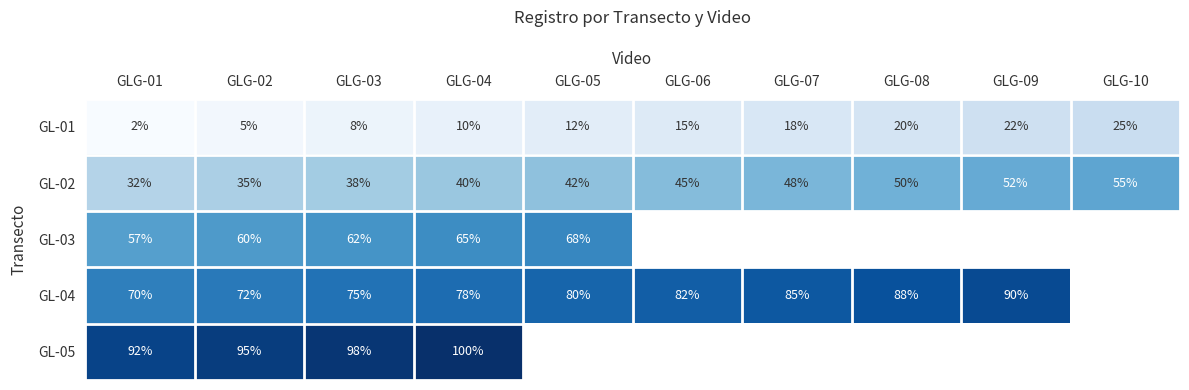

At GLG-02, list the series in order from largest to smallest.

GL-05, GL-04, GL-03, GL-02, GL-01